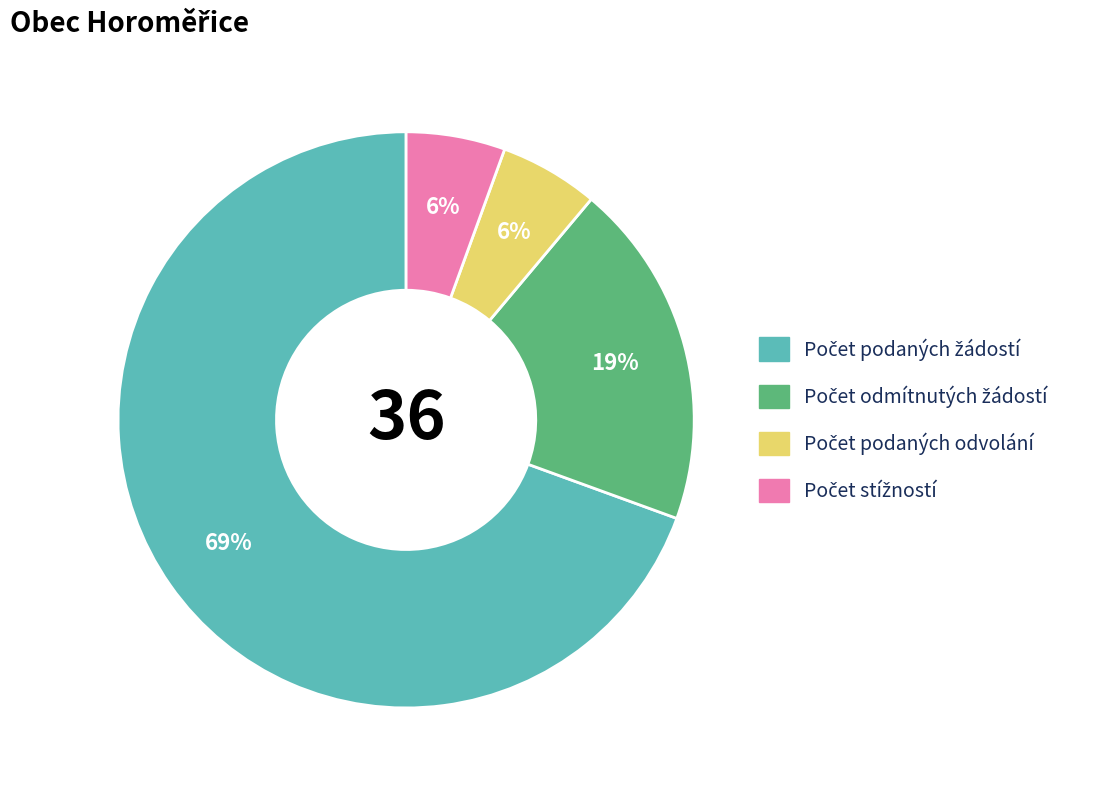

Does any single category account for the majority?

Yes